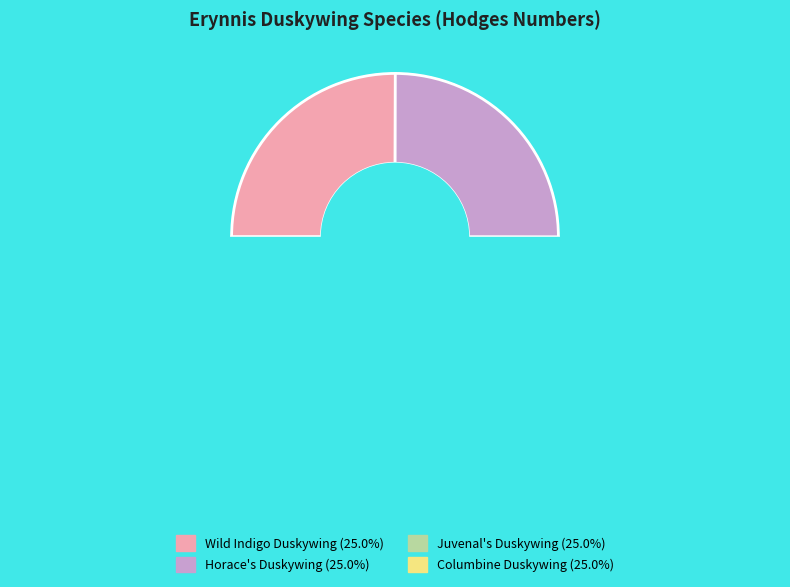

What percentage is the horatius slice, to the nearest percent?

25%